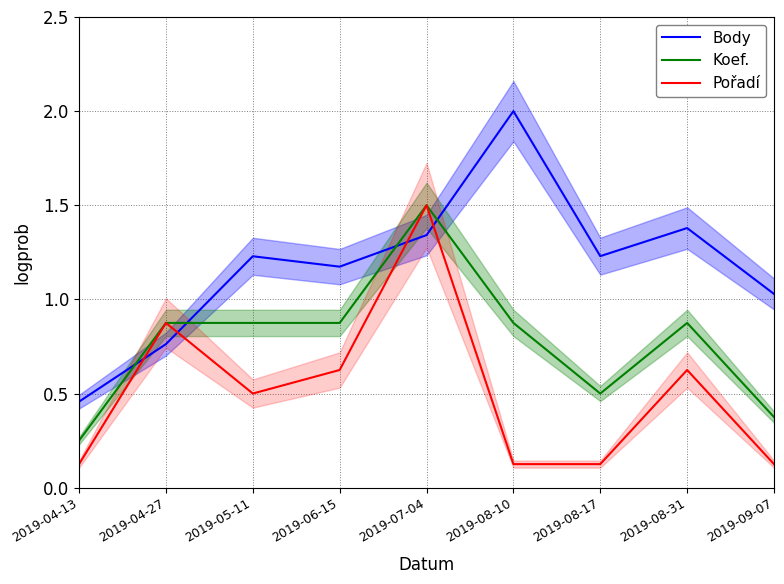

The value of Koef. at 2019-08-17 is 0.1. True or false?

False